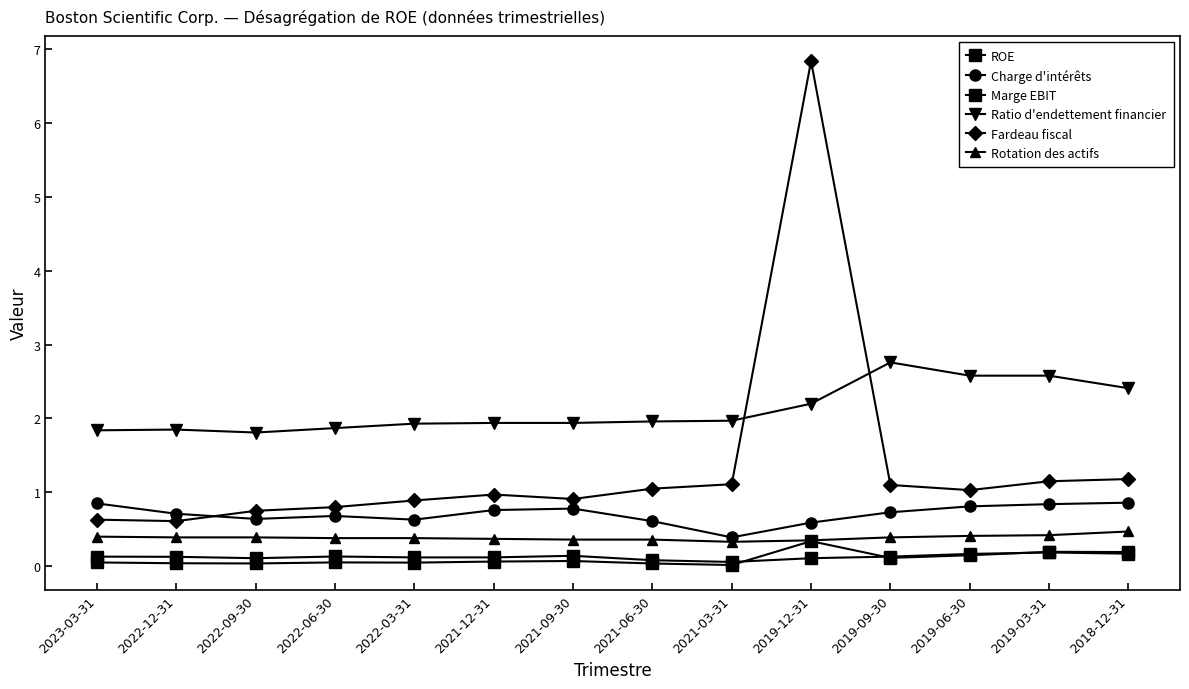

True or false: Ratio d'endettement financier and Marge EBIT cross at least once.

False